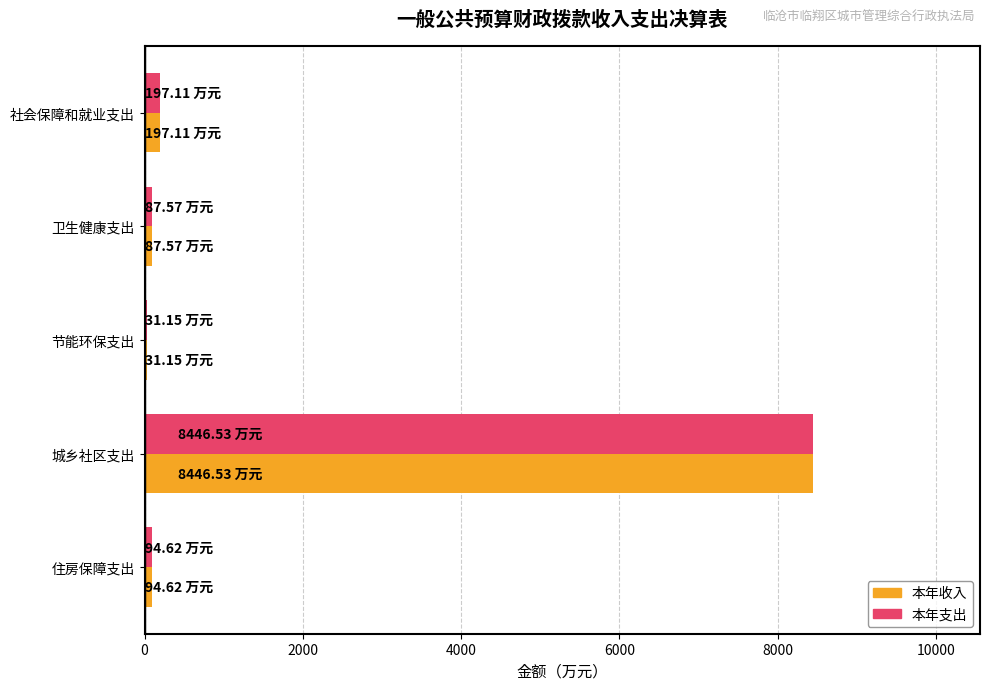

How many series are shown in this chart?

2